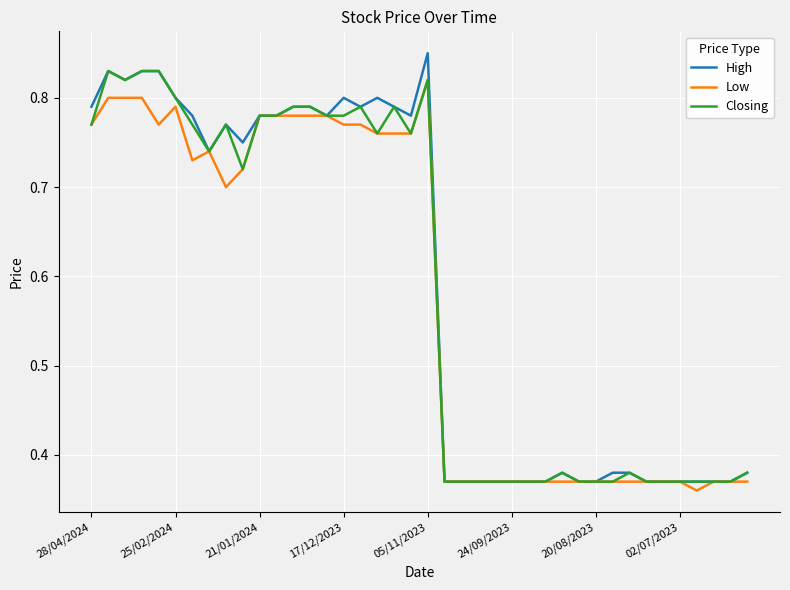

Which series has the widest spread of values?

High